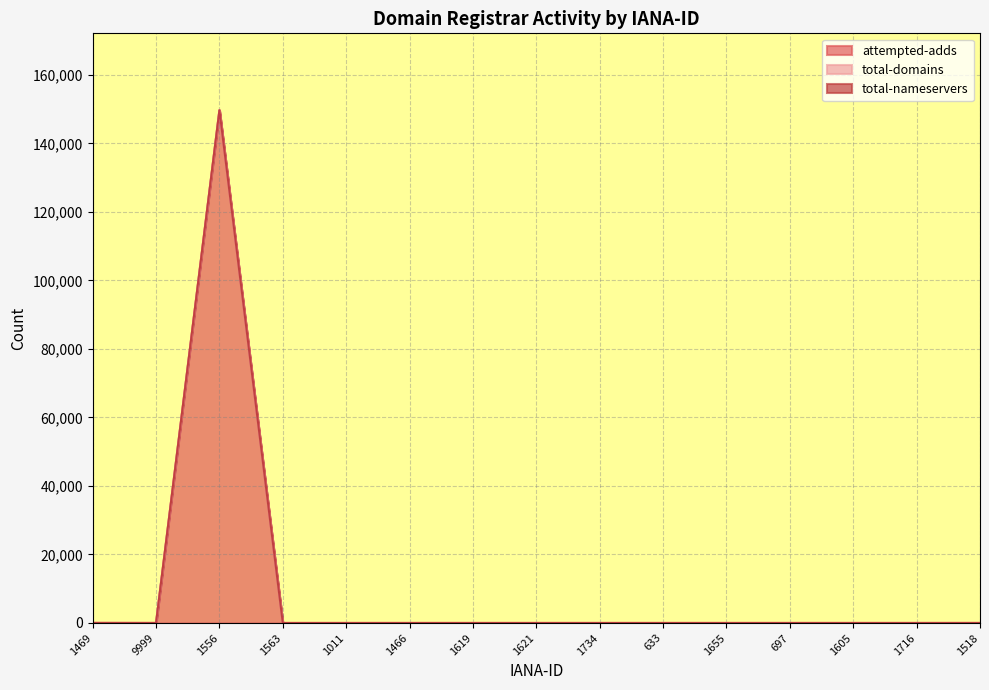

True or false: attempted-adds has more than 1 points higher than both neighbors.

False